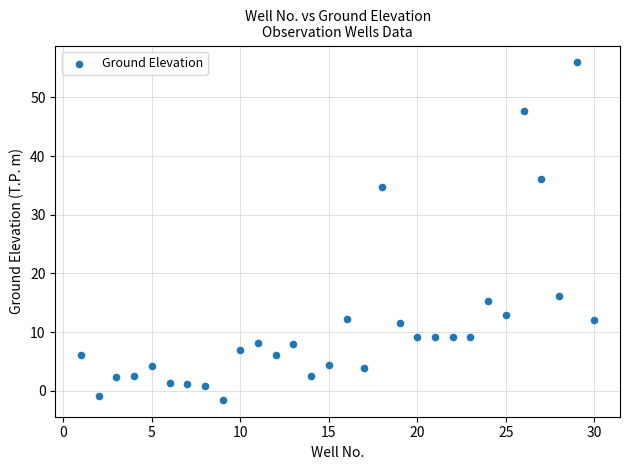

What is the range of X values (max minus min)?

29.0